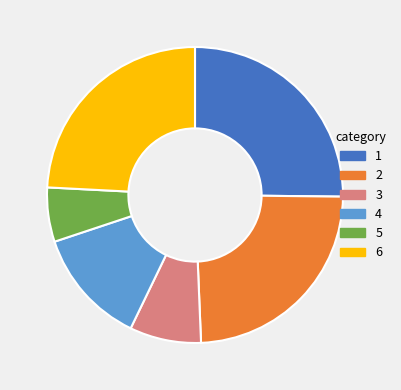

What is the ratio of the value at 6 to the value at 1?

1.0